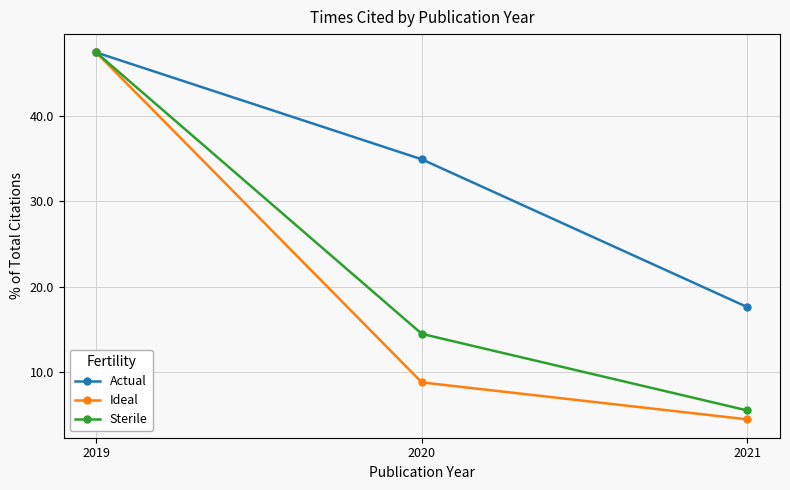

What is the difference between the maximum and minimum values in the Ideal series?

43.1